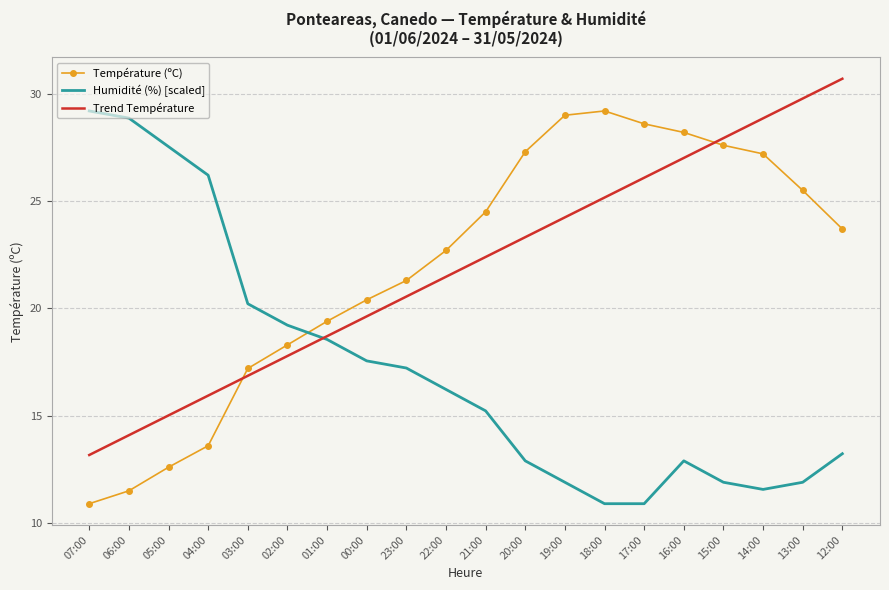

At which label does Trend Température first exceed 22?

21:00